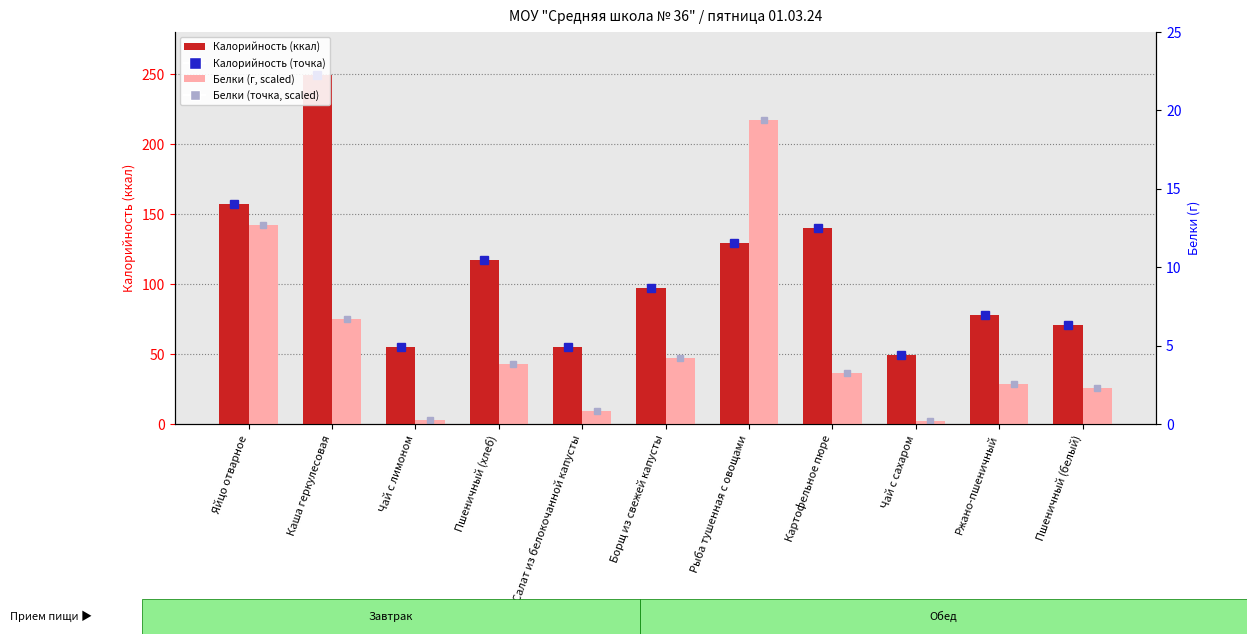

At which label is Калорийность (точка) closest to 149?

Яйцо отварное